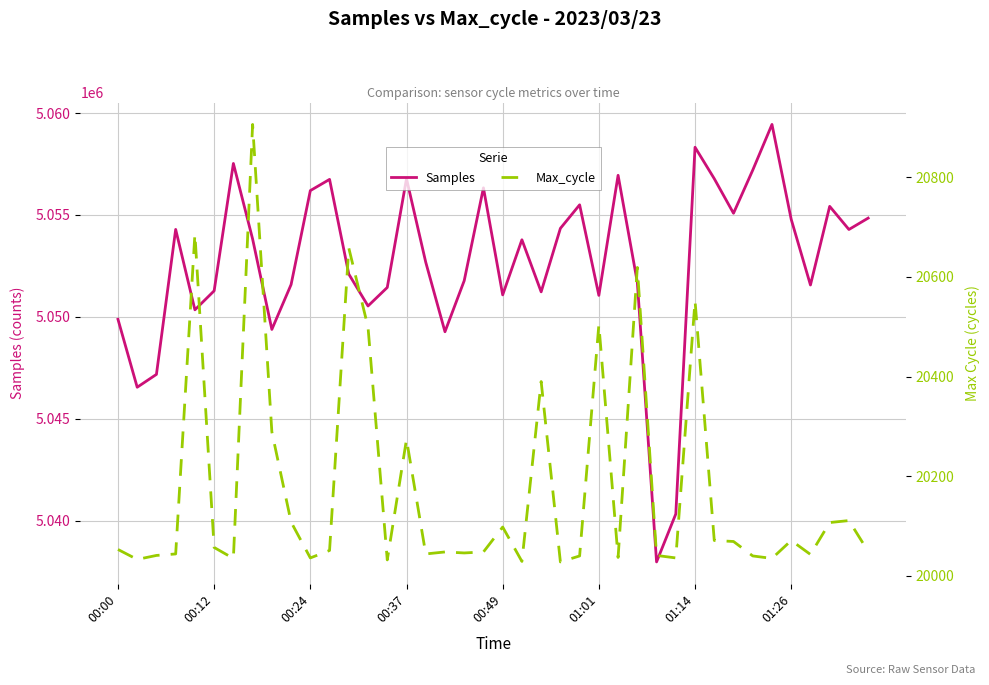

What is the sum of the Max_cycle values at 28 and 32?

40110